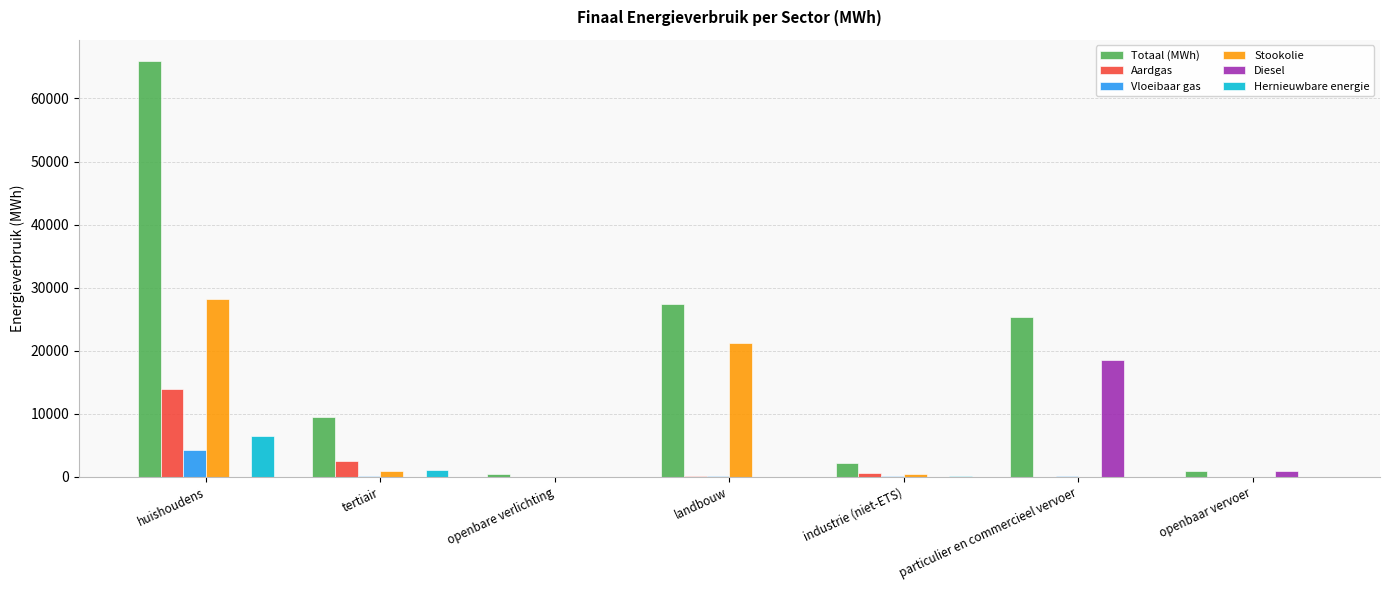

Is the value of Diesel at openbaar vervoer greater than the value of Totaal (MWh) at particulier en commercieel vervoer?

No